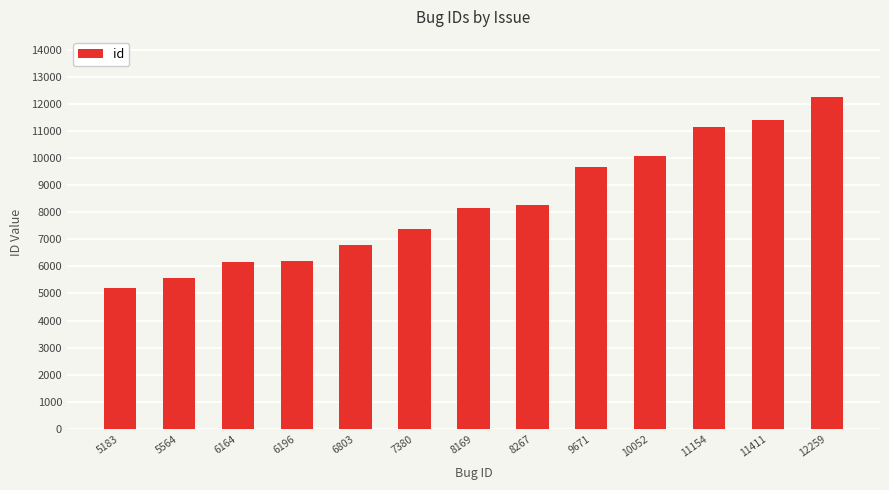

Where is the data nearest to the value 8721?

8267